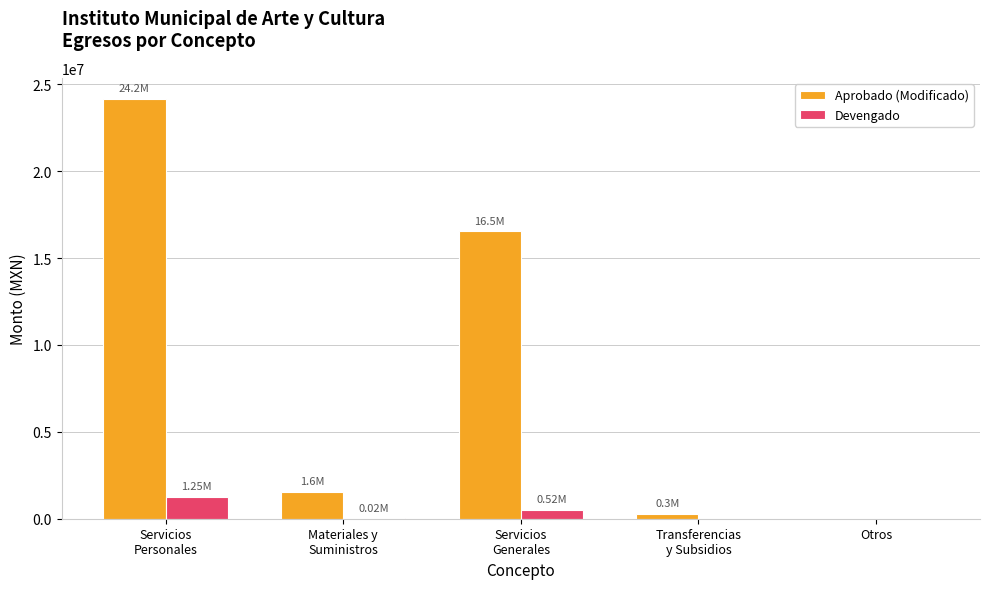

What is the sum of all Devengado values?

1796300.5